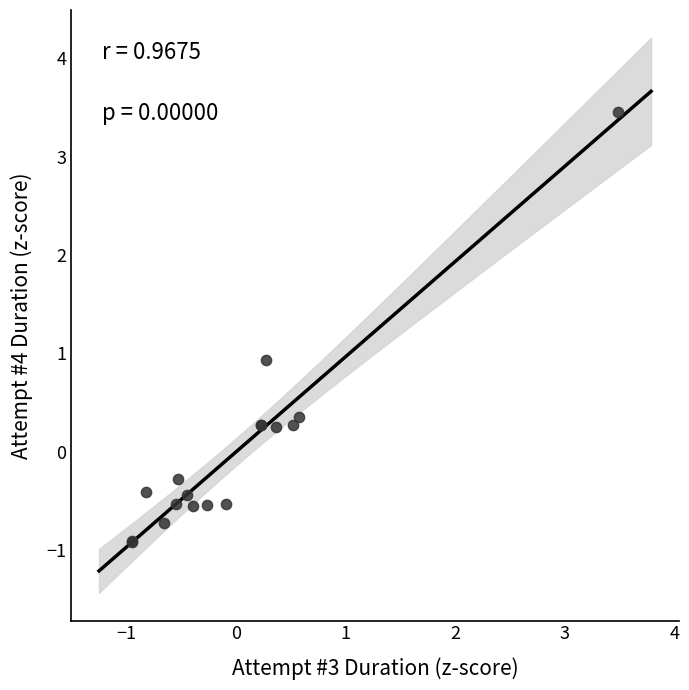

What Y value in the scatter plot is closest to 1?

0.9